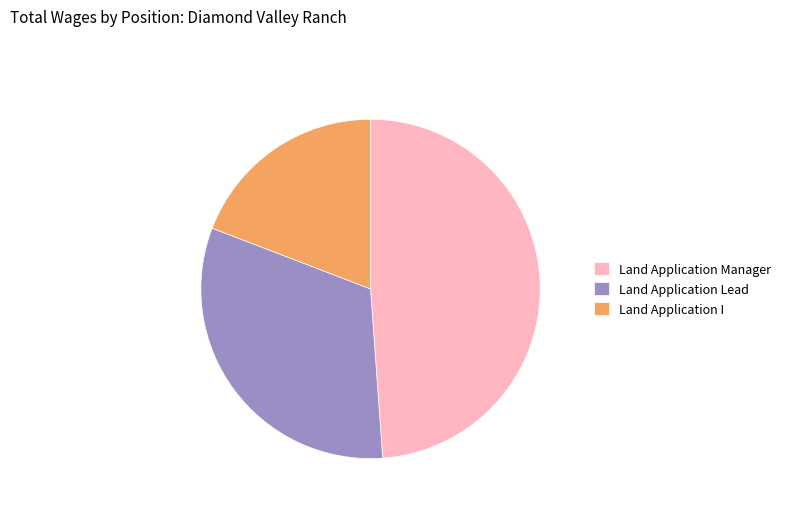

Is the sum of Land Application Lead and Land Application I greater than half?

Yes